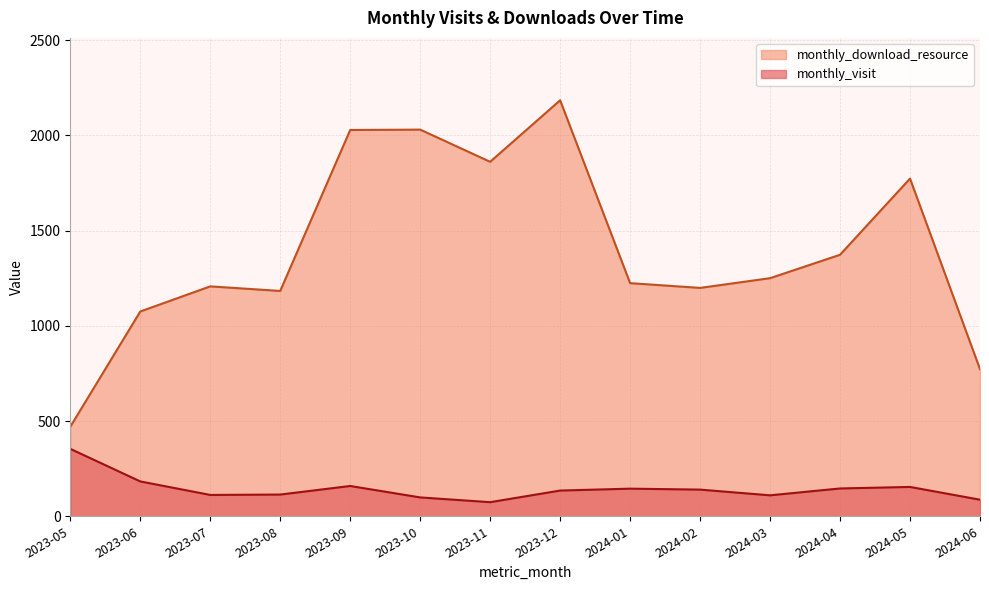

Rank the series at 2024-02 from lowest to highest value.

monthly_visit, monthly_download_resource